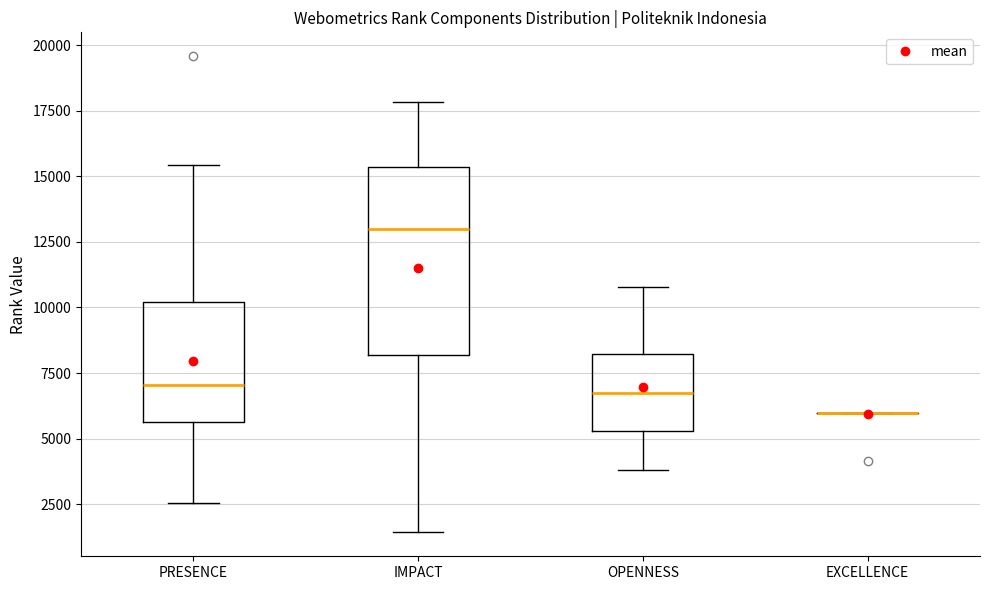

Comparing the boxes themselves (not the whiskers), which one is the tallest?

IMPACT